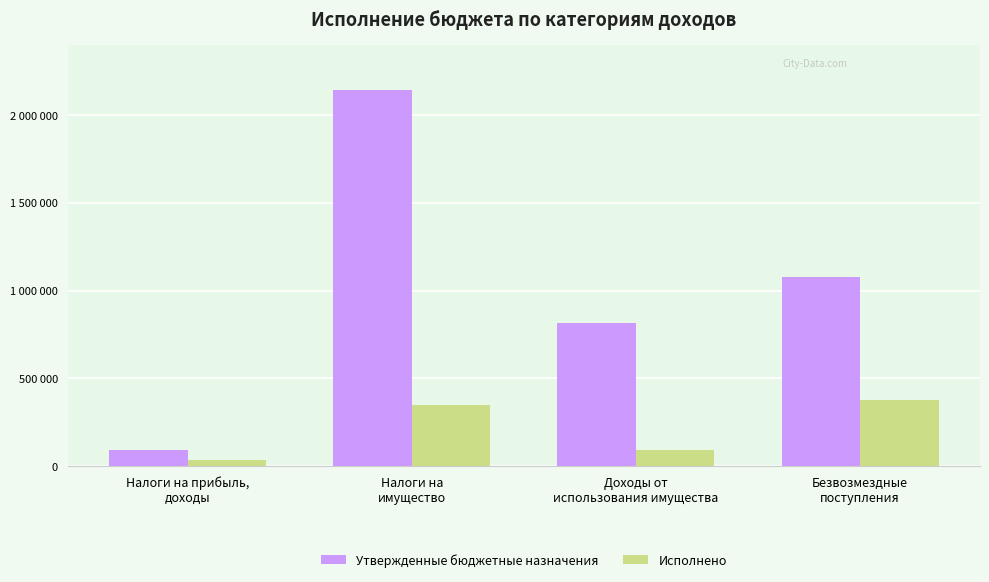

Are the bars grouped side by side (vs. stacked)?

Yes